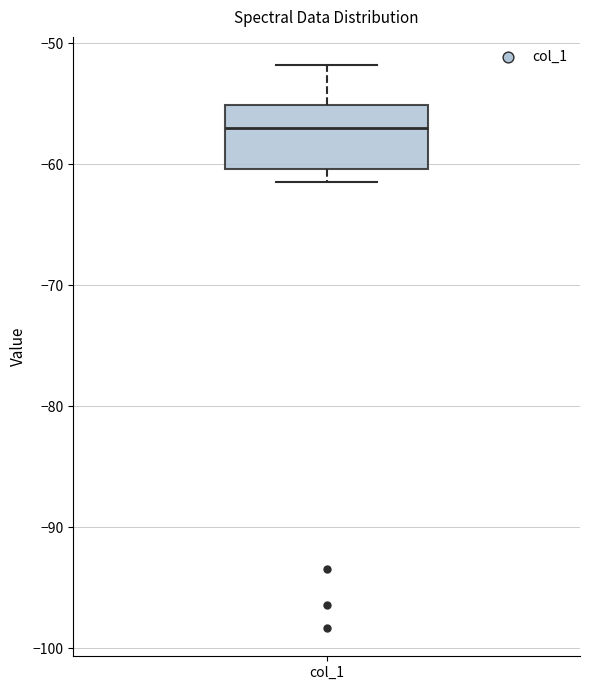

Where does the median line of the box for col_1 sit on the y-axis? The values are not printed on the chart, so give them approximately, as read against the axis.

-57